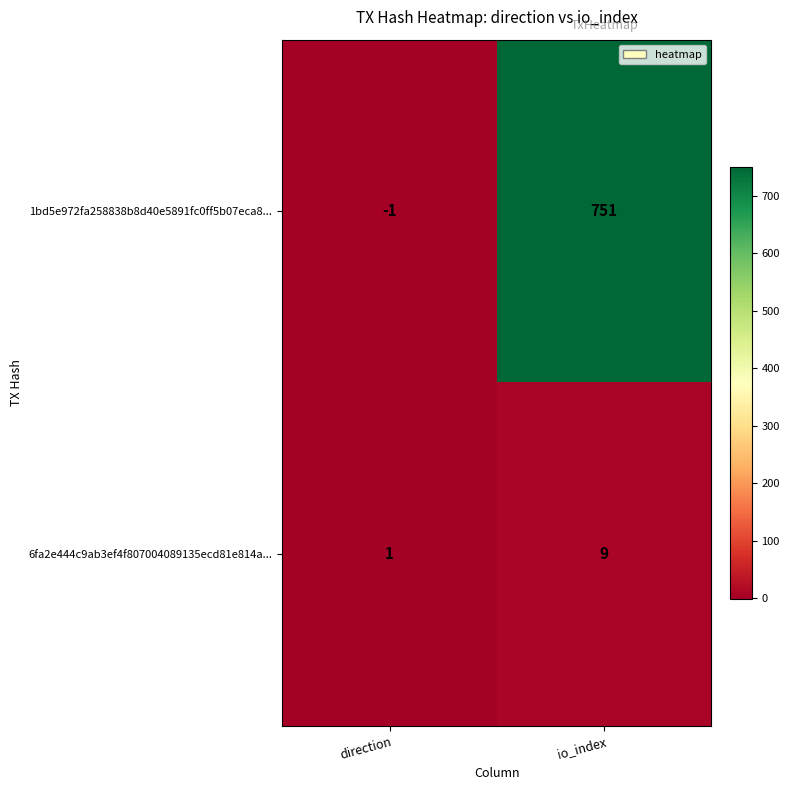

The 6fa2e444c9ab3ef4f807004089135ecd81e814a... series shows 1 at direction. True or false?

True